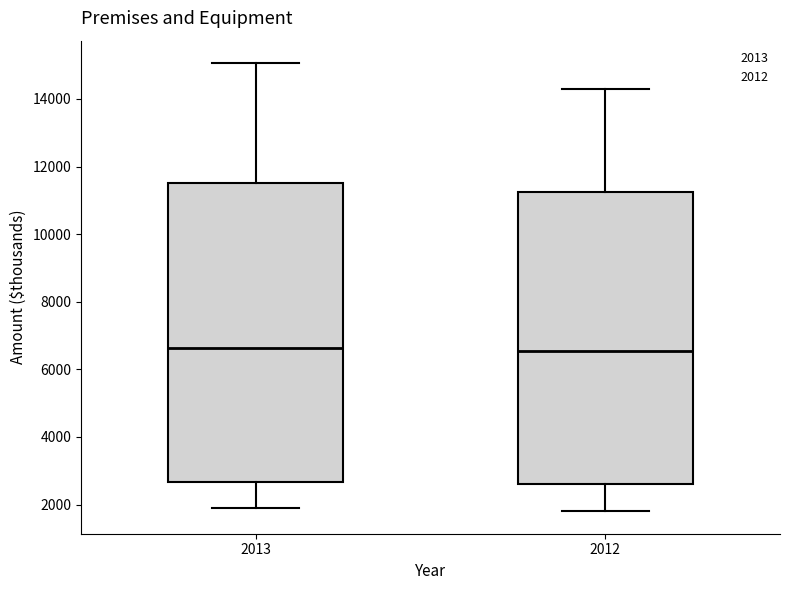

Where does the upper whisker of the box at x = 2012 end on the y-axis? The values are not printed on the chart, so give them approximately, as read against the axis.

14200